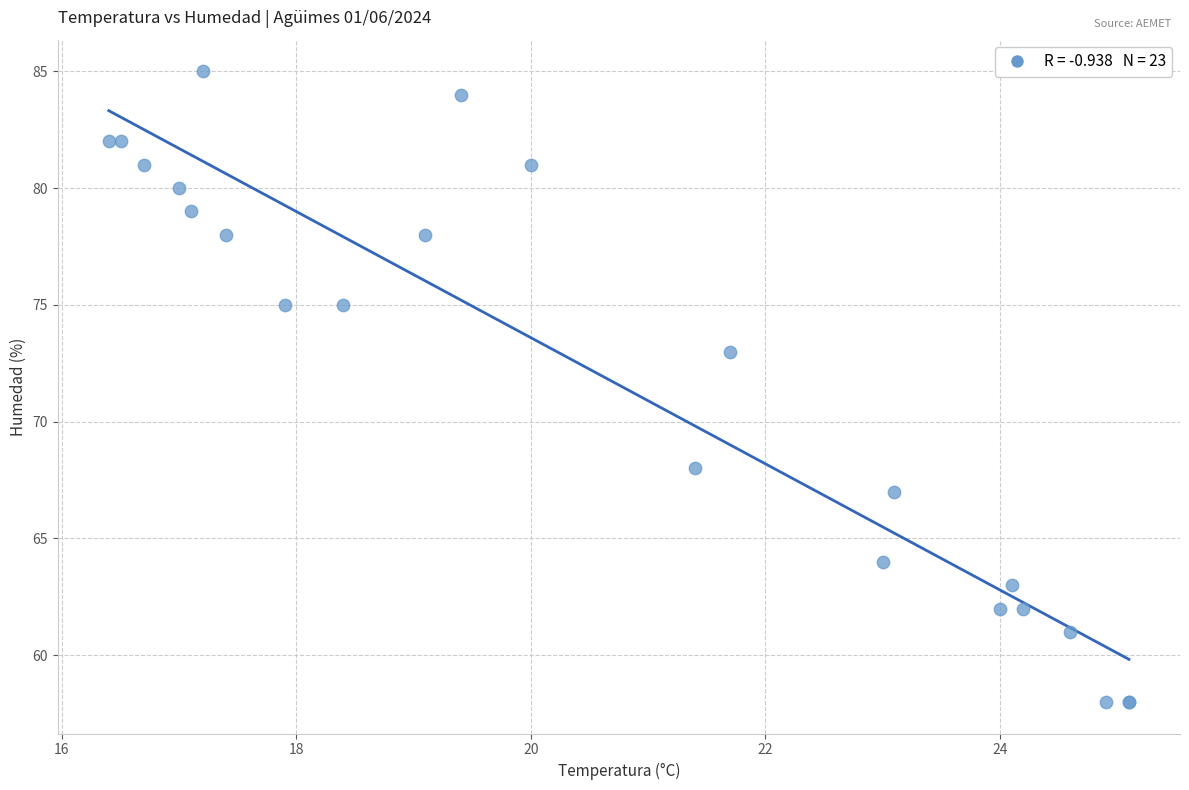

What Y value in the scatter plot is closest to 71?

73